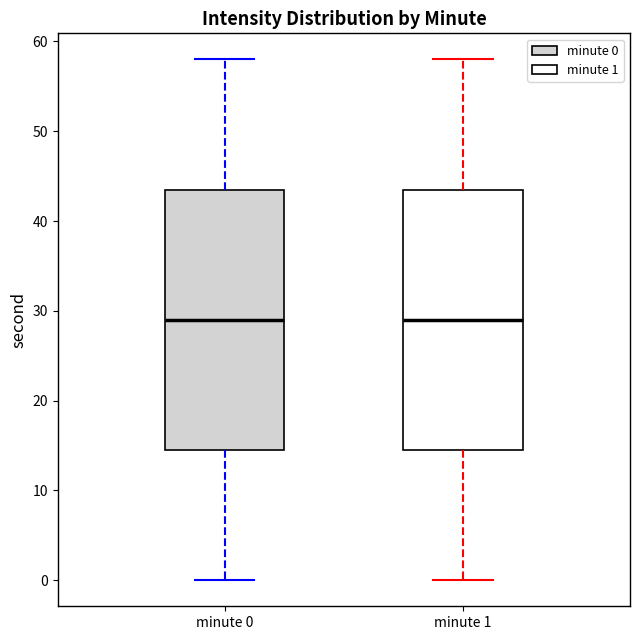

Reading left to right, transcribe this box plot: for each box, give where its median line is, the range the box spans, and where its two whiskers end, as read against the y-axis. The values are not printed on the chart, so give them approximately, as read against the axis.

minute 0: median 29, box 15 to 44, whiskers 0 to 58
minute 1: median 29, box 15 to 44, whiskers 0 to 58